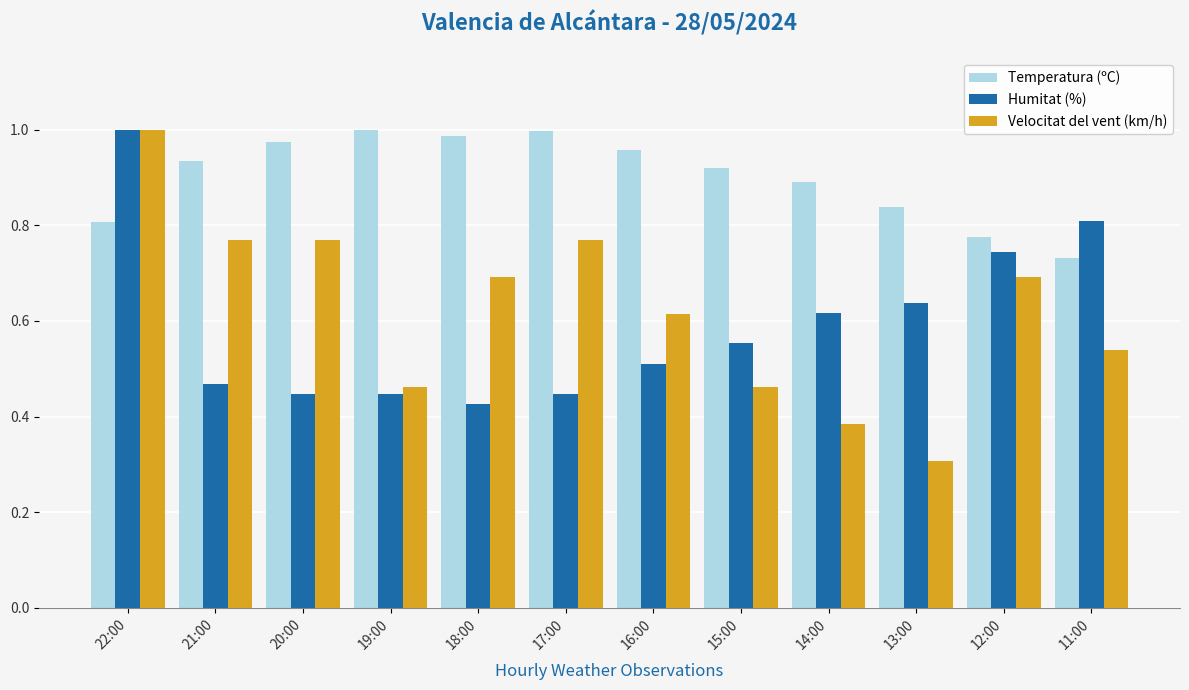

What is the lowest value of the Velocitat del vent (km/h) series?

0.3